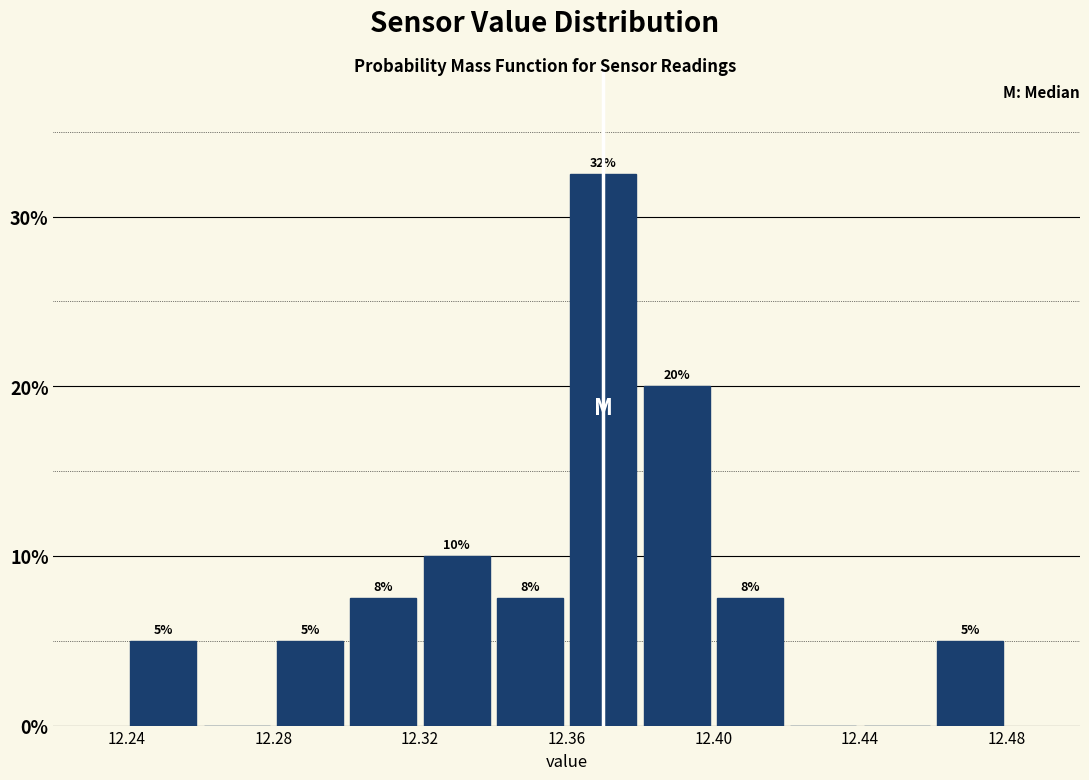

Which range on the x-axis has the tallest bar?

12.36 to 12.38